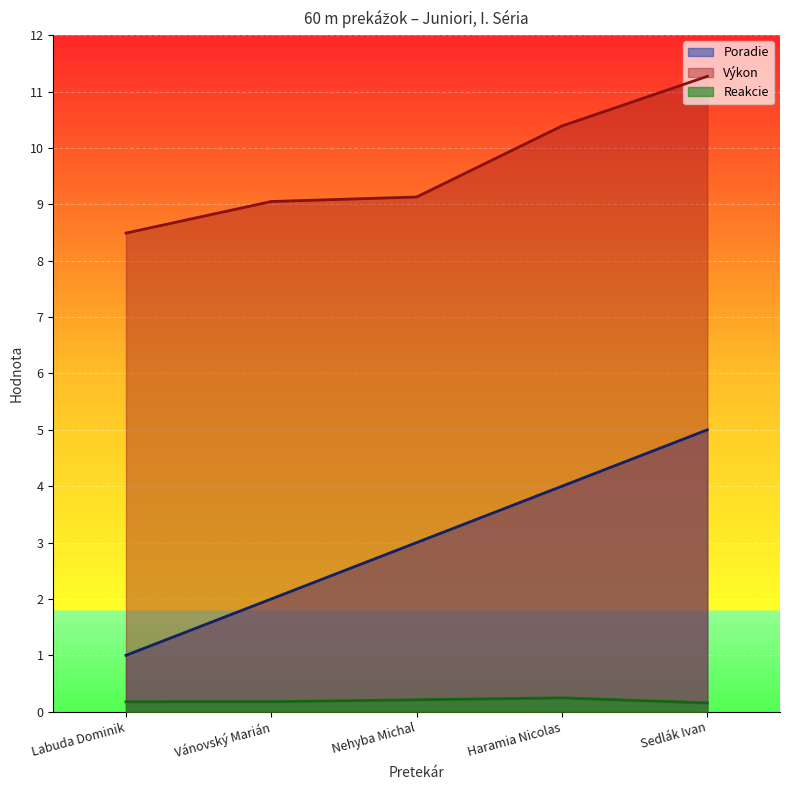

At which label is Reakcie closest to 0?

Sedlák Ivan